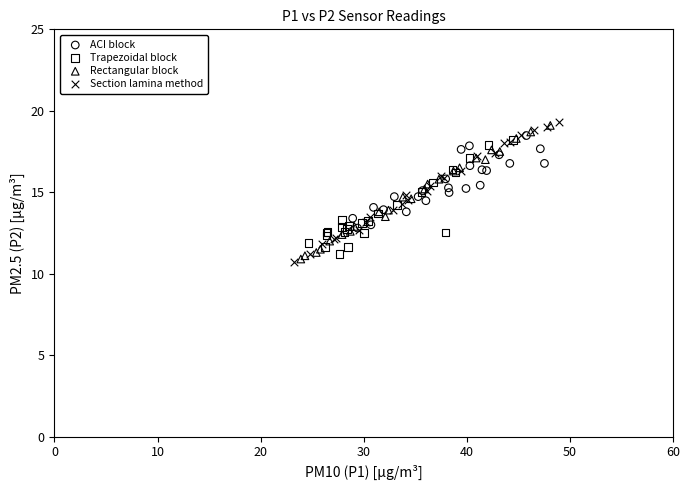

What are all the series names shown in the legend?

ACI block, Trapezoidal block, Rectangular block, Section lamina method